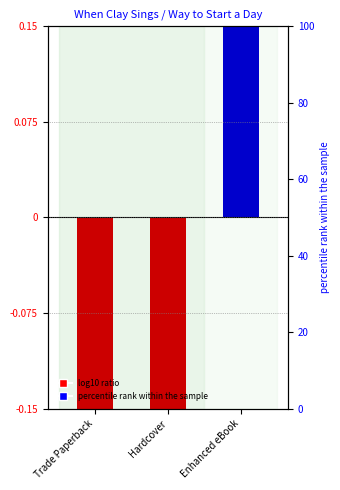

Which has a higher value, Enhanced eBook or Trade Paperback?

Enhanced eBook